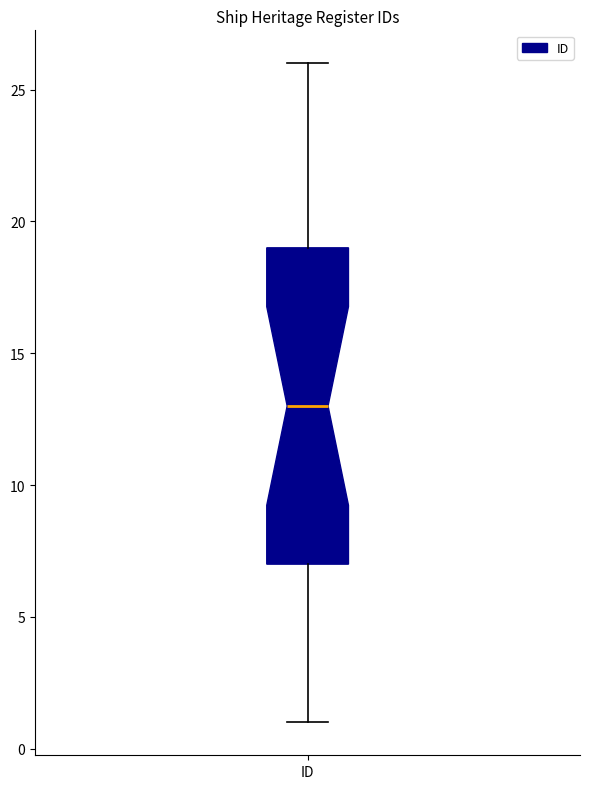

Where is the lower edge of the box for ID on the y-axis? The values are not printed on the chart, so give them approximately, as read against the axis.

7